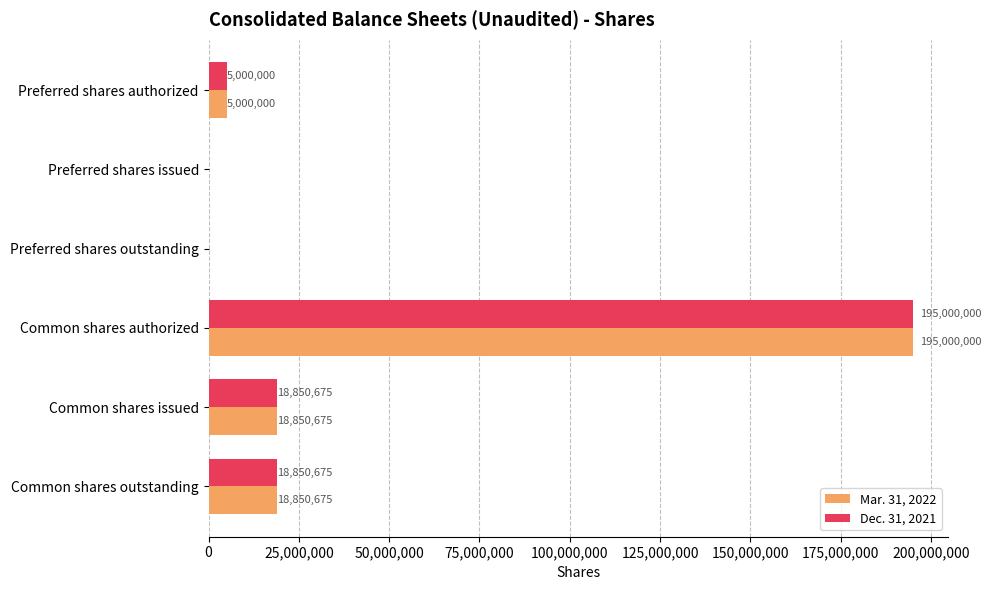

True or false: Mar. 31, 2022 has a value of 18850675 at Common shares outstanding.

True